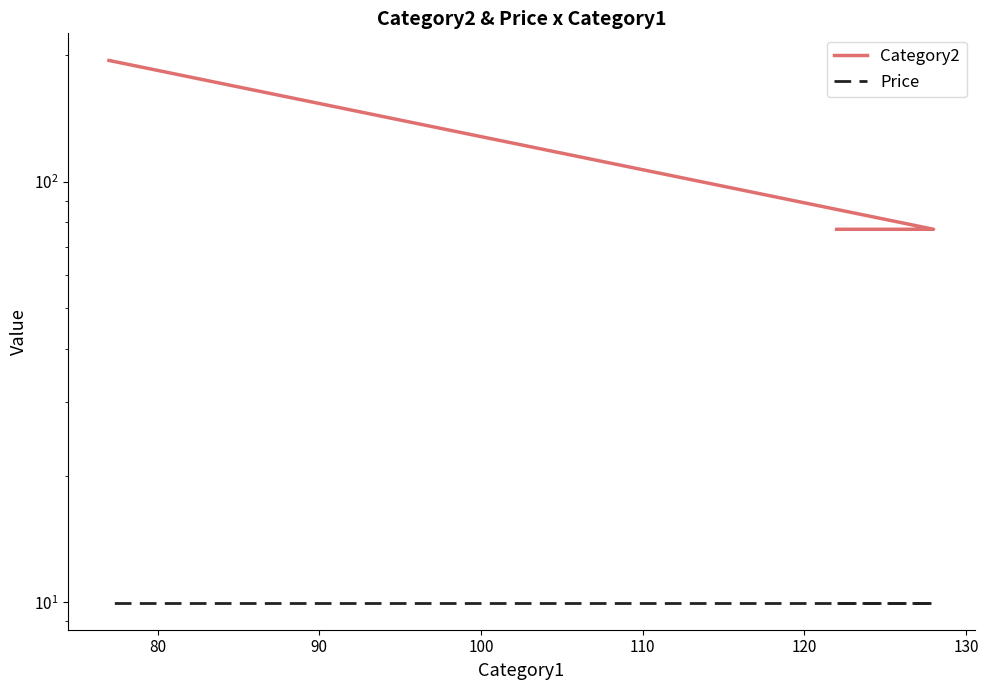

Does the chart have visible grid lines?

No